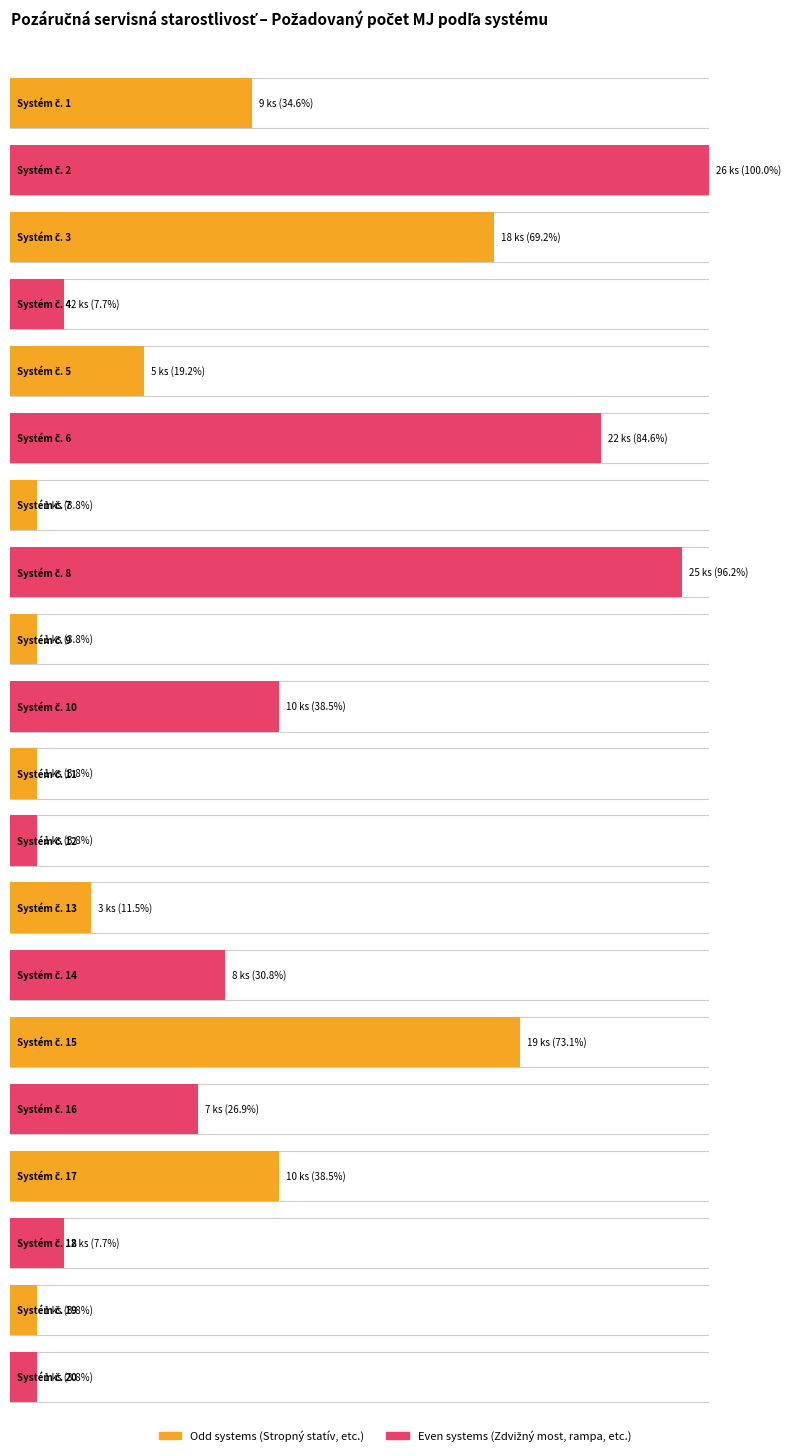

Reading left to right, extract all data points from this chart.

Systém č. 1=9	Systém č. 2=26	Systém č. 3=18	Systém č. 4=2	Systém č. 5=5	Systém č. 6=22	Systém č. 7=1	Systém č. 8=25	Systém č. 9=1	Systém č. 10=10	Systém č. 11=1	Systém č. 12=1	Systém č. 13=3	Systém č. 14=8	Systém č. 15=19	Systém č. 16=7	Systém č. 17=10	Systém č. 18=2	Systém č. 19=1	Systém č. 20=1